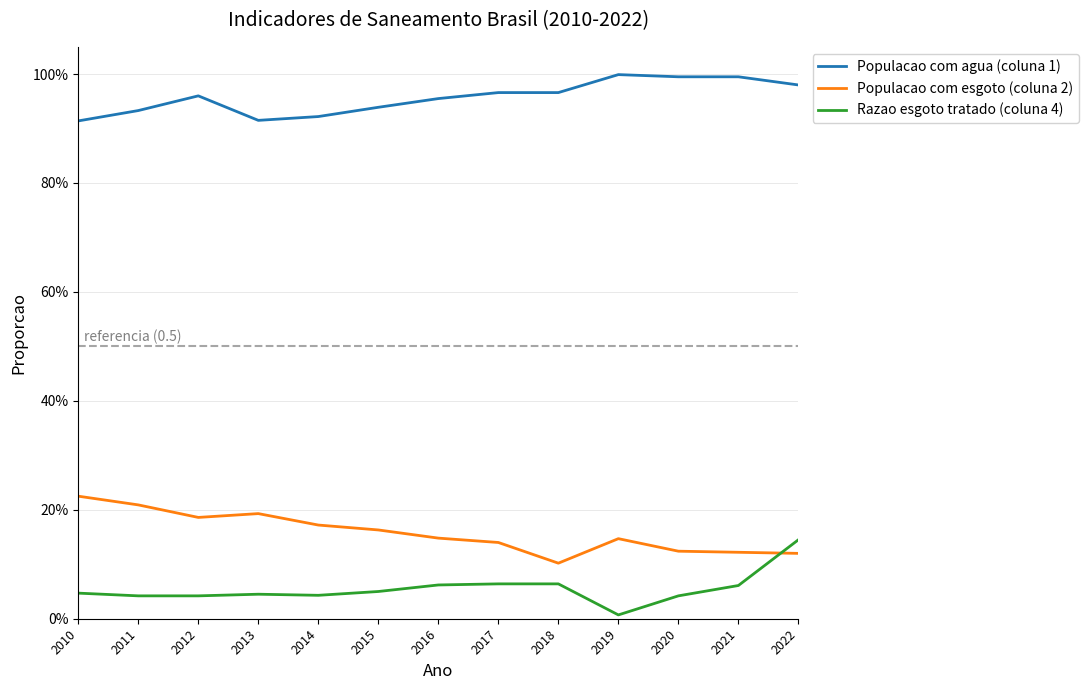

What is the sum of all Populacao com esgoto (coluna 2) values?

2.1